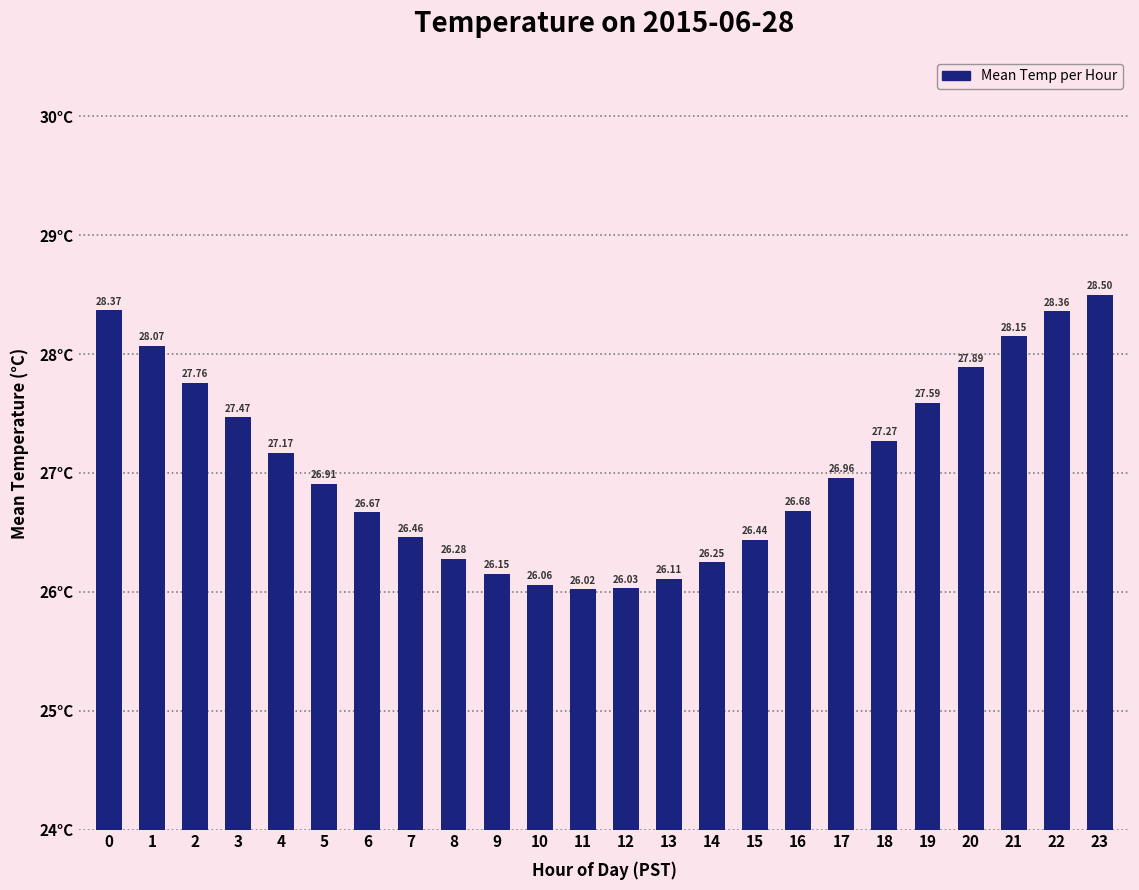

True or false: the data shows 9.1 at 18.

False